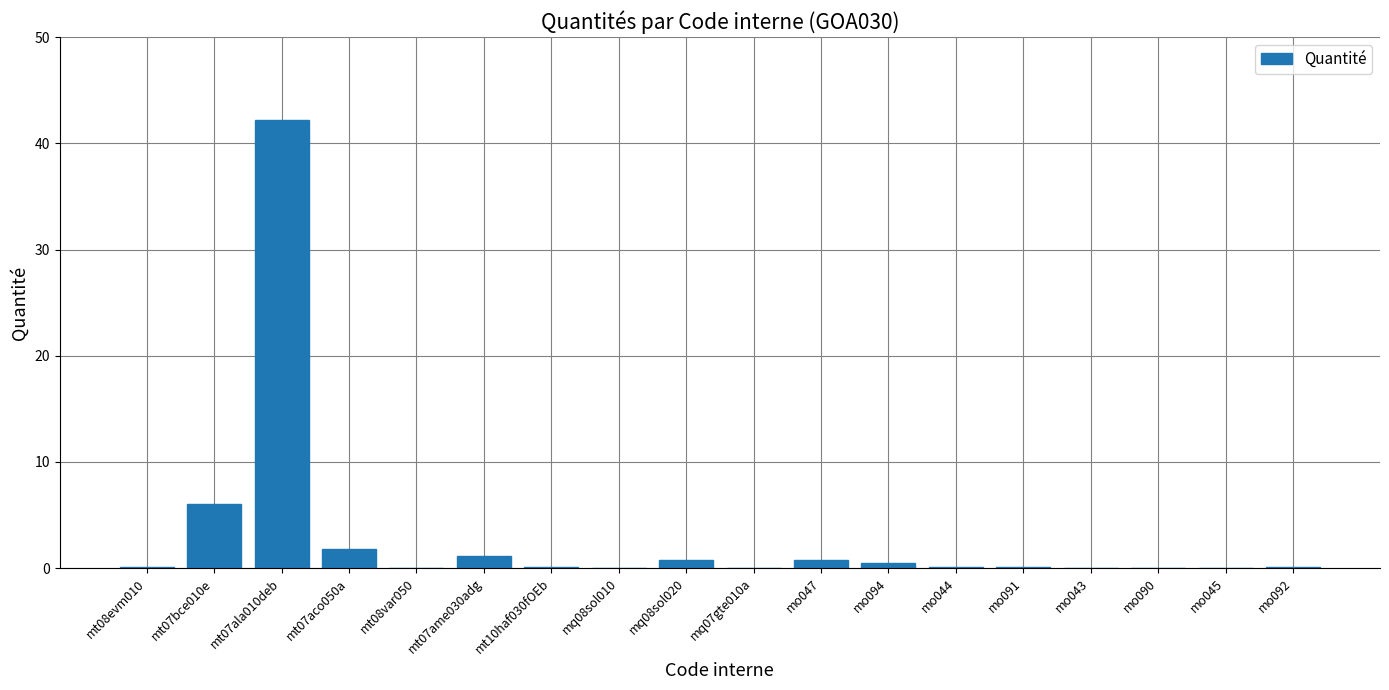

Does the chart contain stacked bars?

No